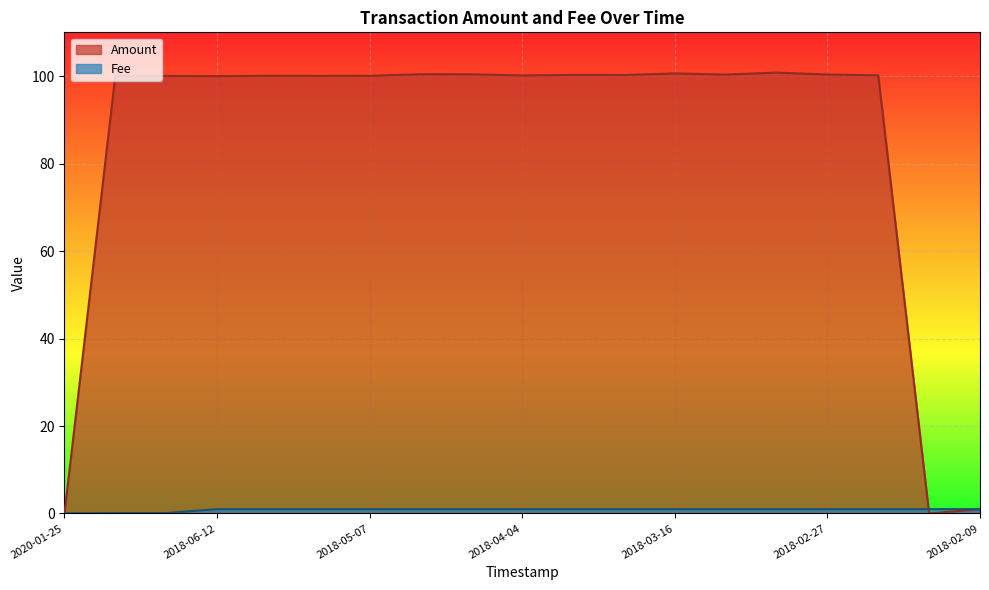

Which series changed the most between 2018-09-06 and 2018-02-09?

Amount